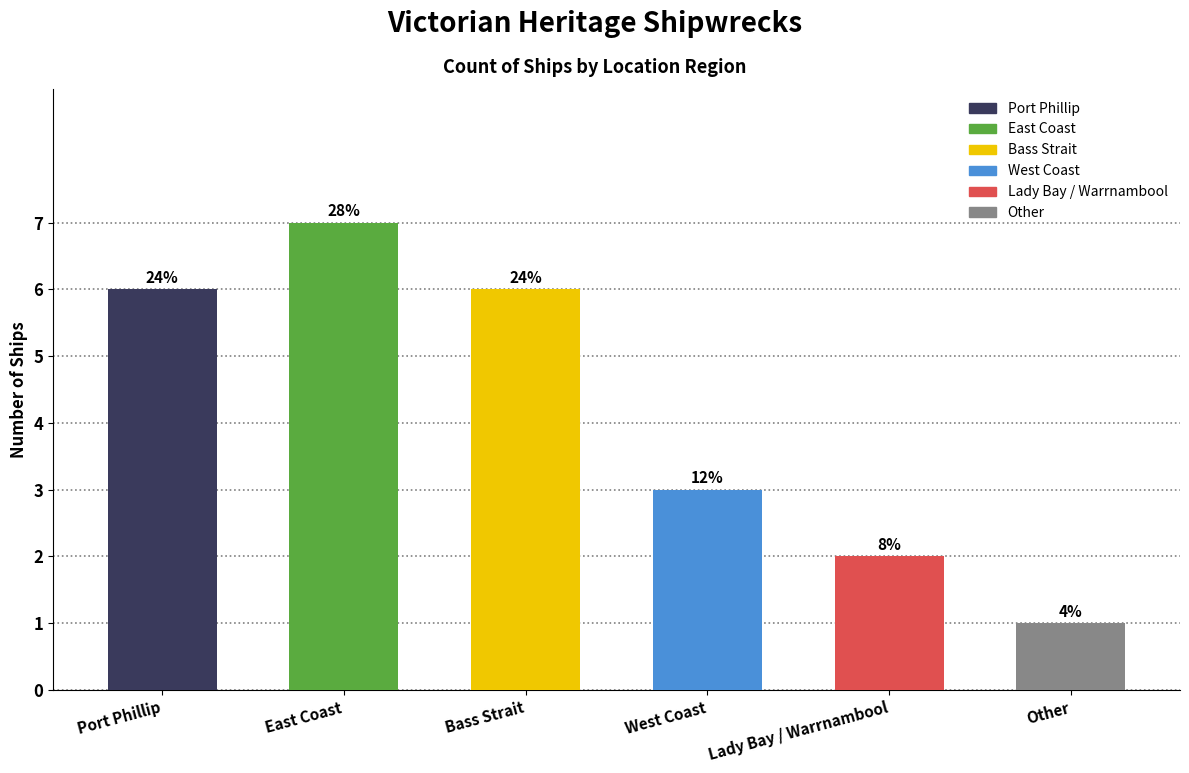

How many bars are there in total?

6